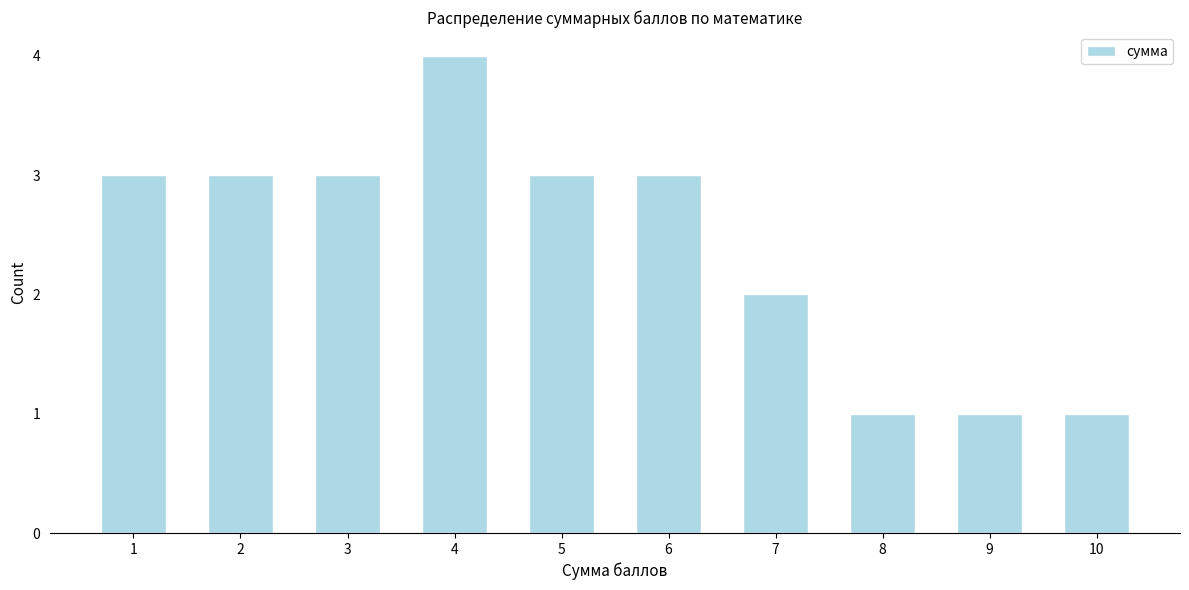

Reading right to left, list all the values displayed in this chart.

10=1	9=1	8=1	7=2	6=3	5=3	4=4	3=3	2=3	1=3